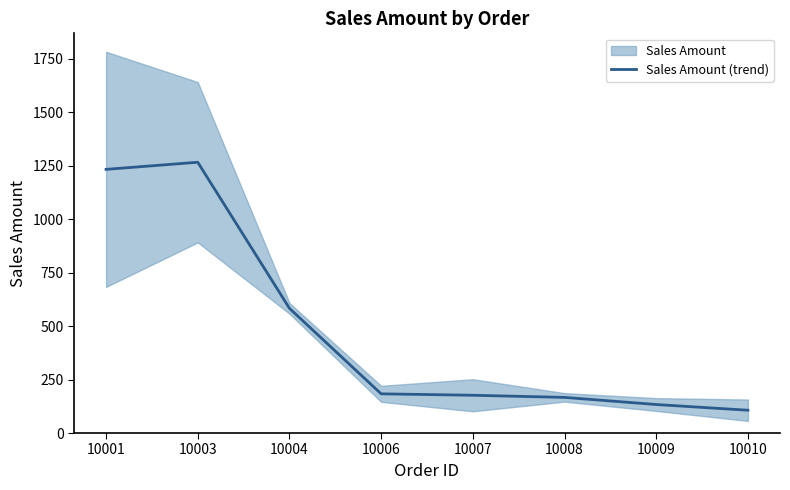

What is the change in value from 10001 to 10008?

-1066.7